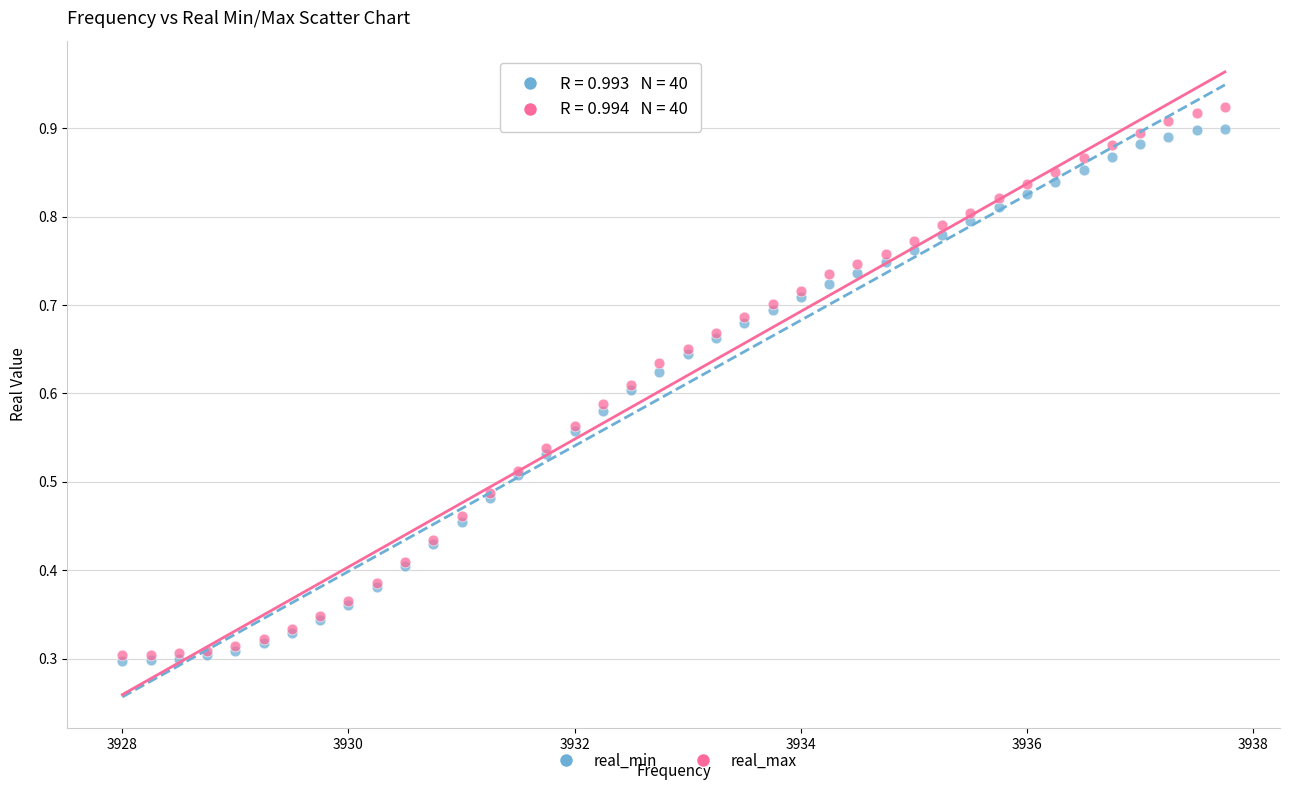

Which series contains the highest Y value?

real_max